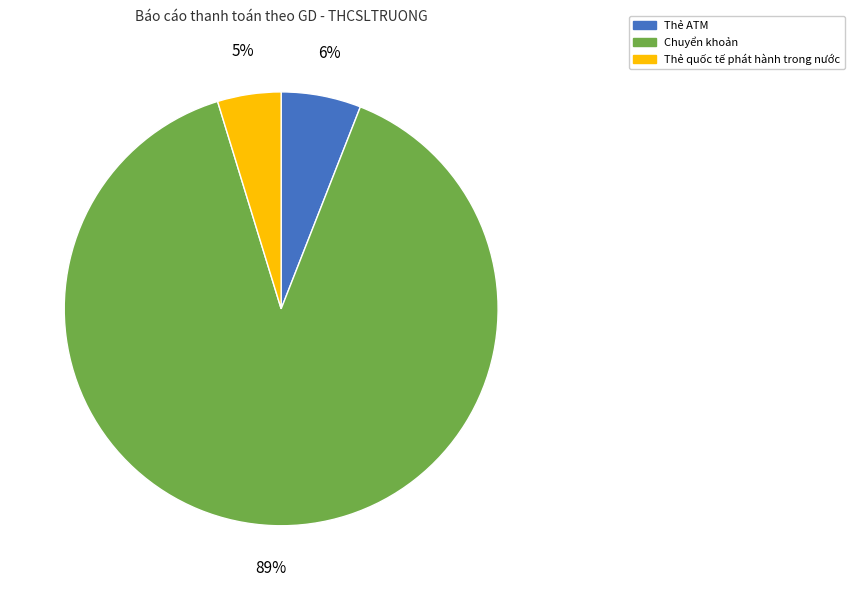

To the nearest percent, what is the difference between the Thẻ ATM and Chuyển khoản slice percentages?

83%